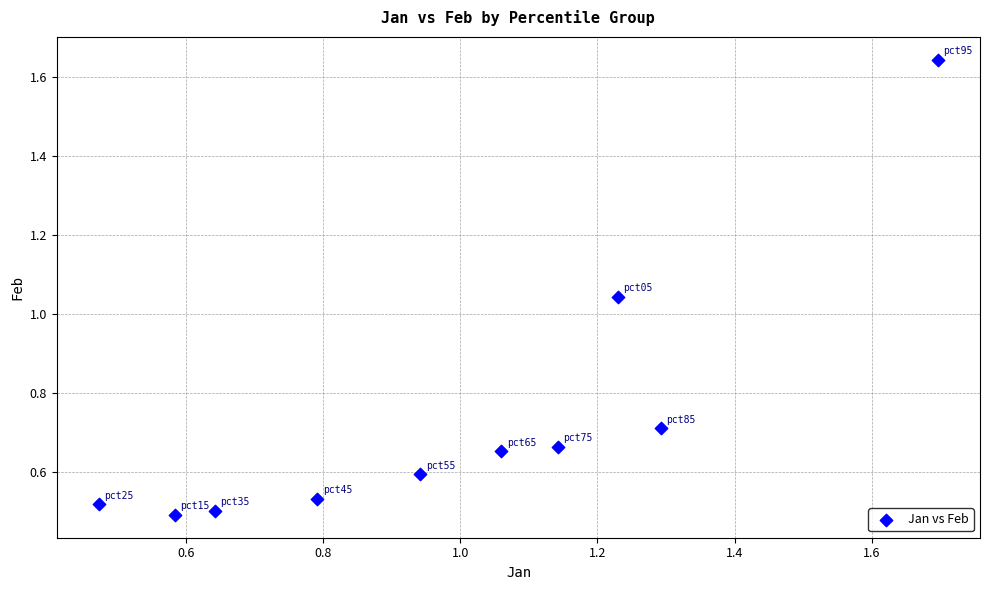

What is the range of Y values (max minus min)?

1.2